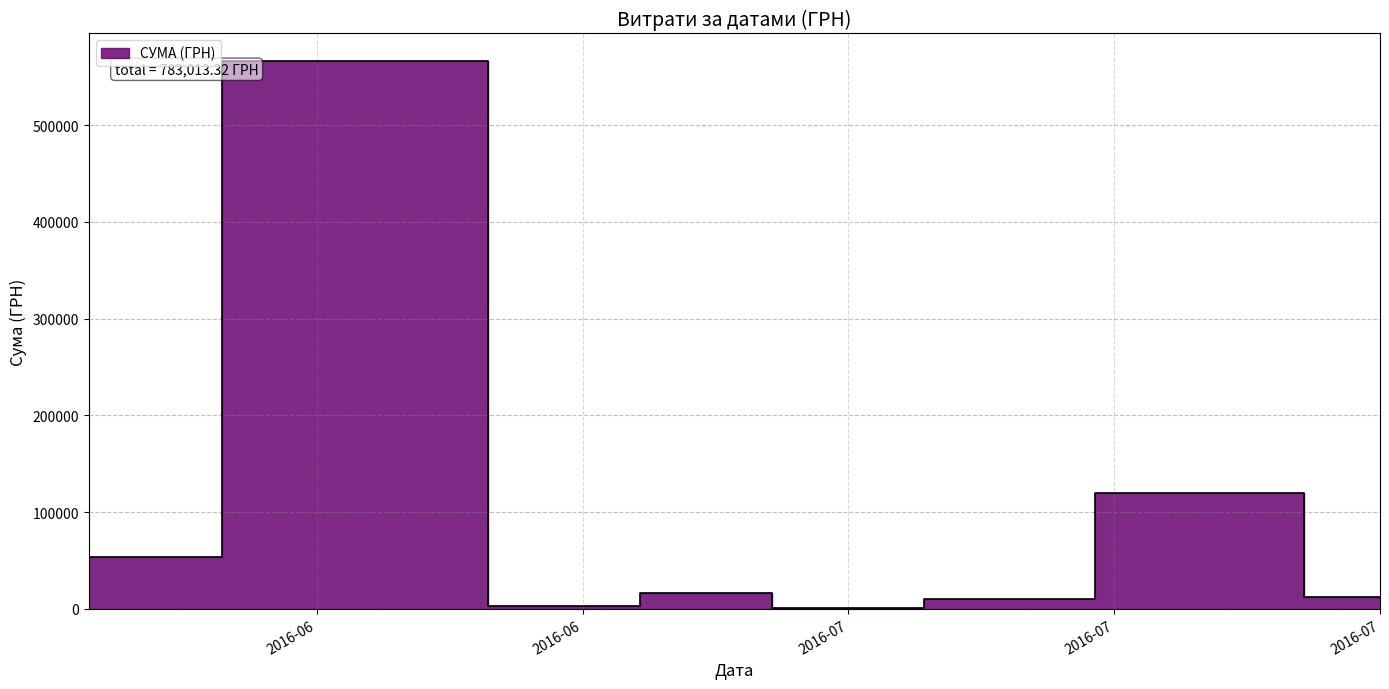

What is the value of the 36th point from the left?

15.2